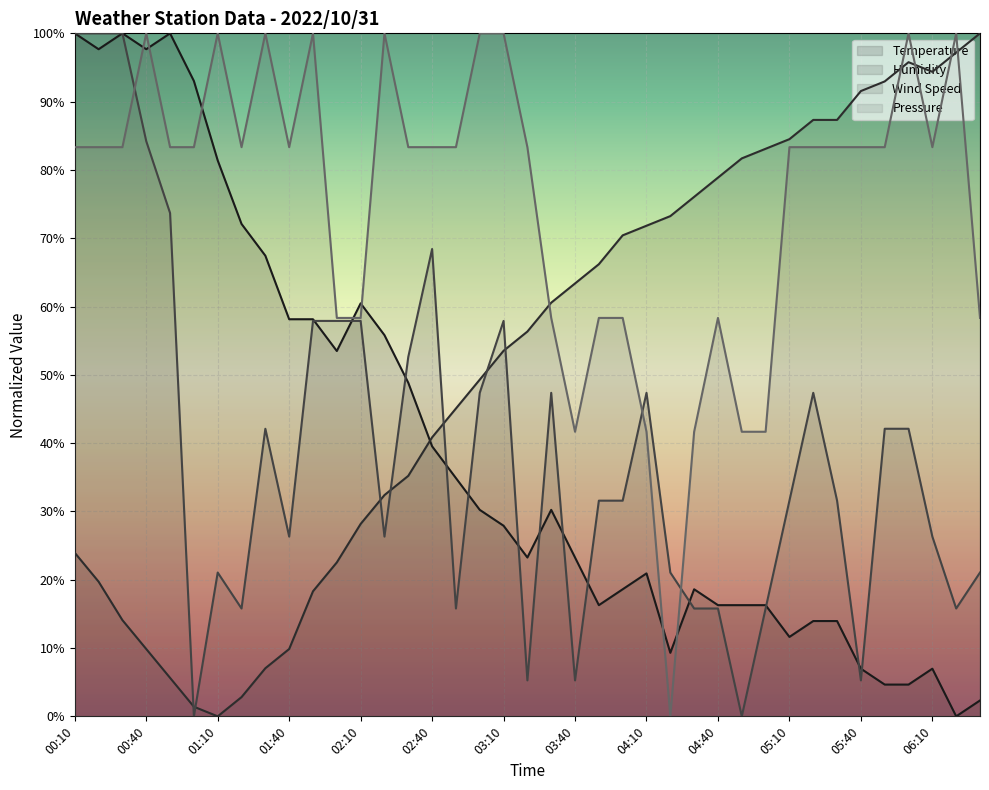

Is it true that Humidity equals 28.2 at 02:10?

True